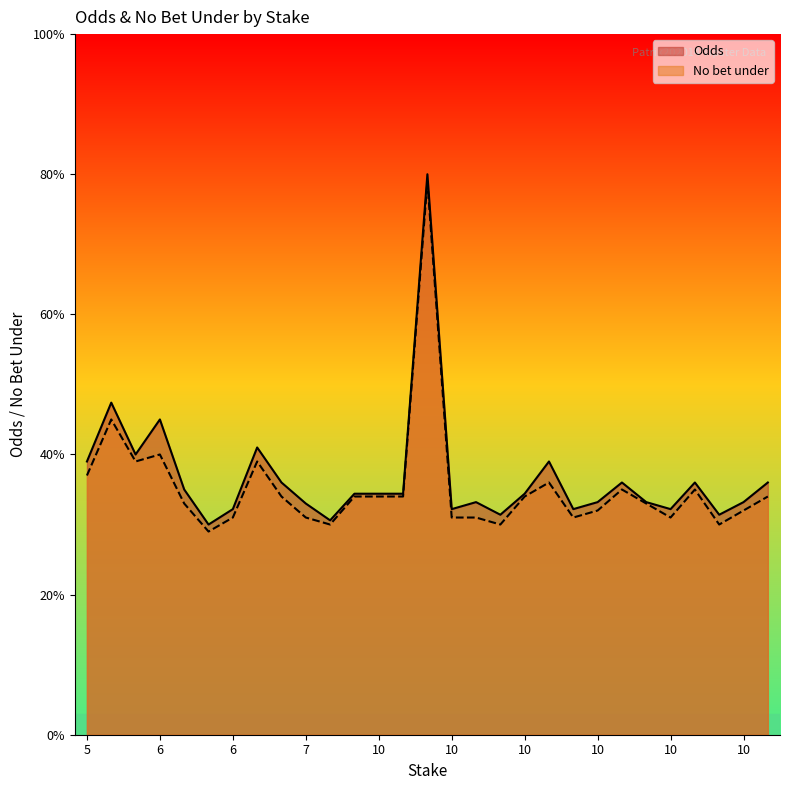

True or false: No bet under and Odds intersect in this chart.

False